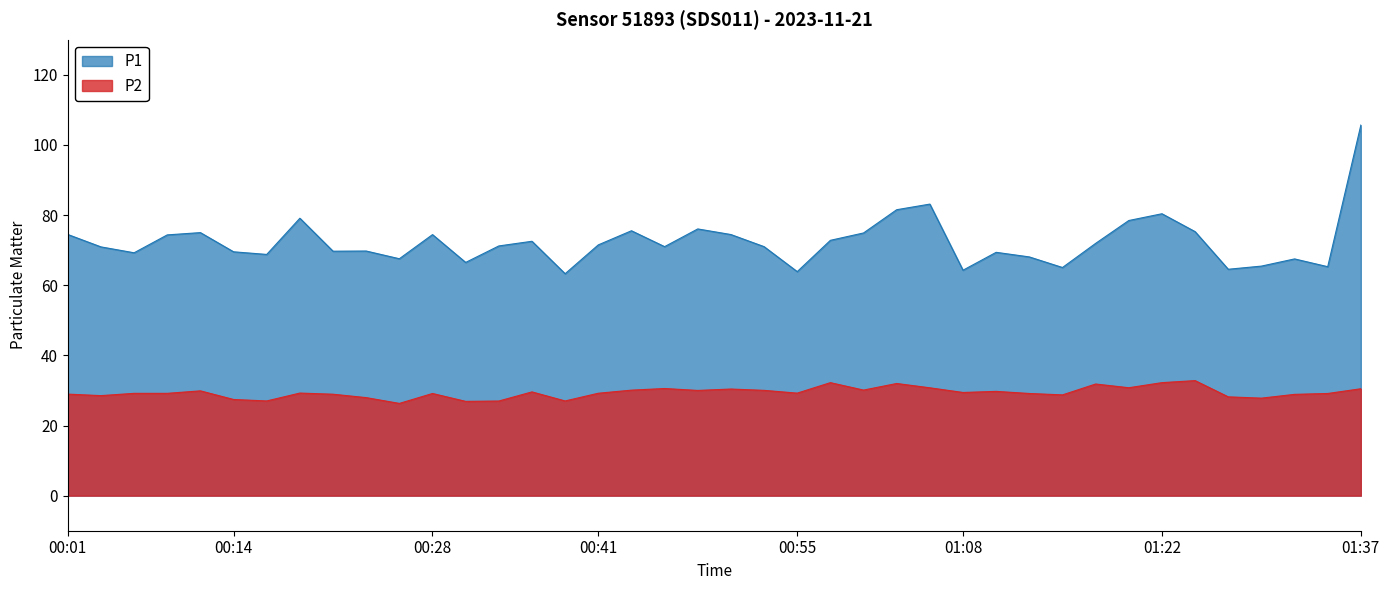

Rank the series by their average value, from highest to lowest.

P1, P2